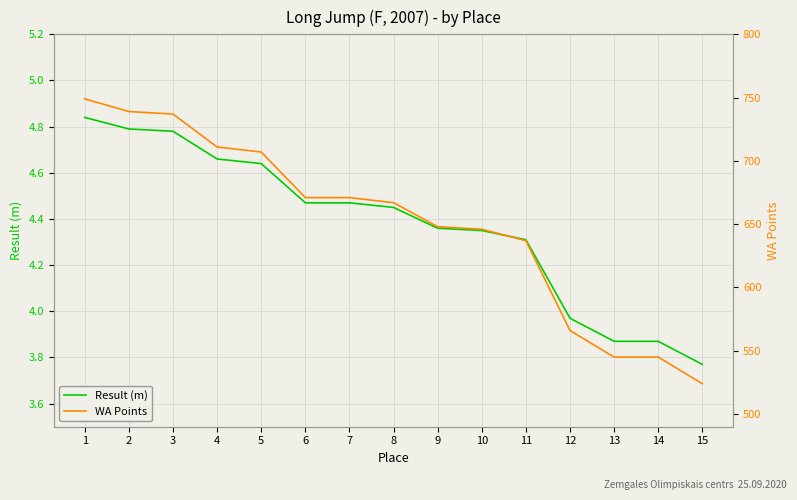

The value of Result (m) at 12 is 4.0. True or false?

True